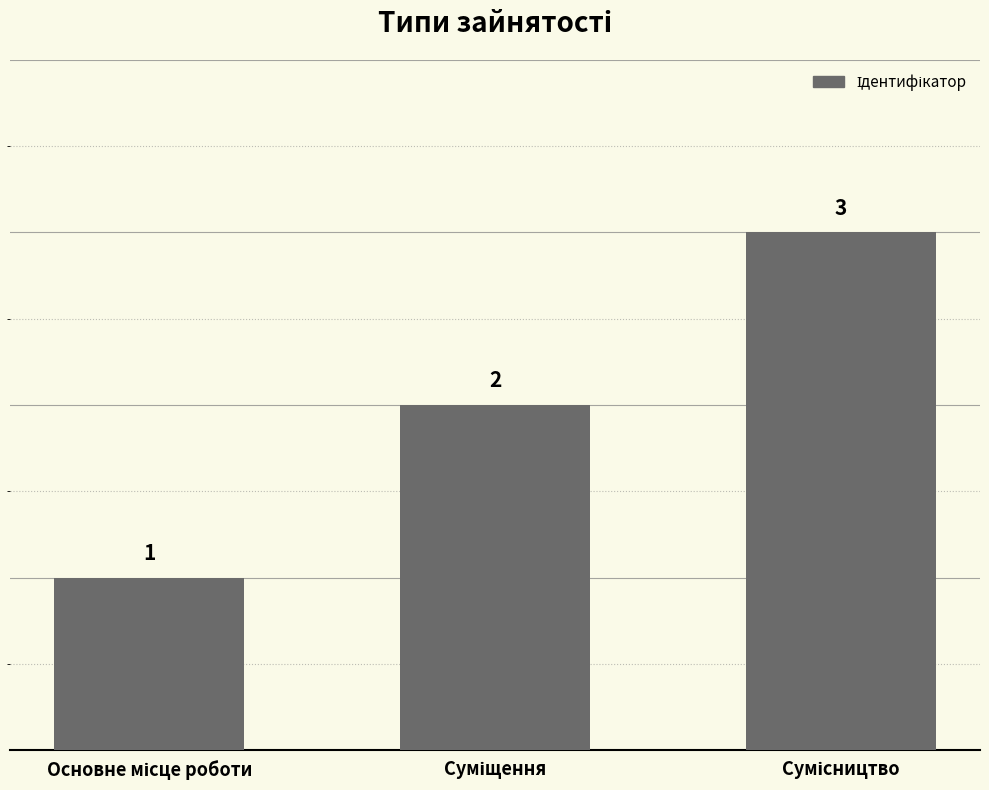

How many values are between 1 and 3?

3